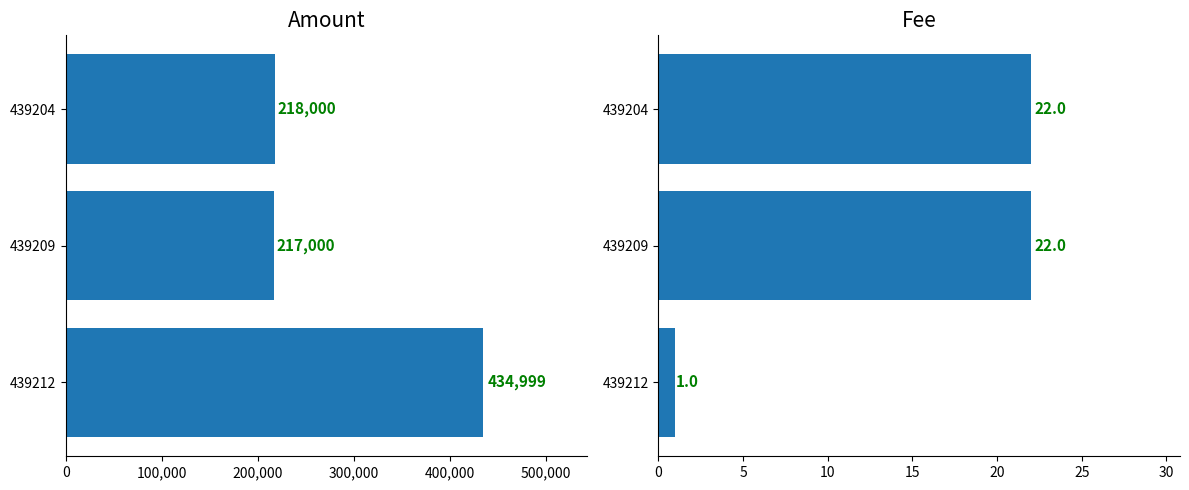

What is the spread (max minus min) of values at 439204?

217978